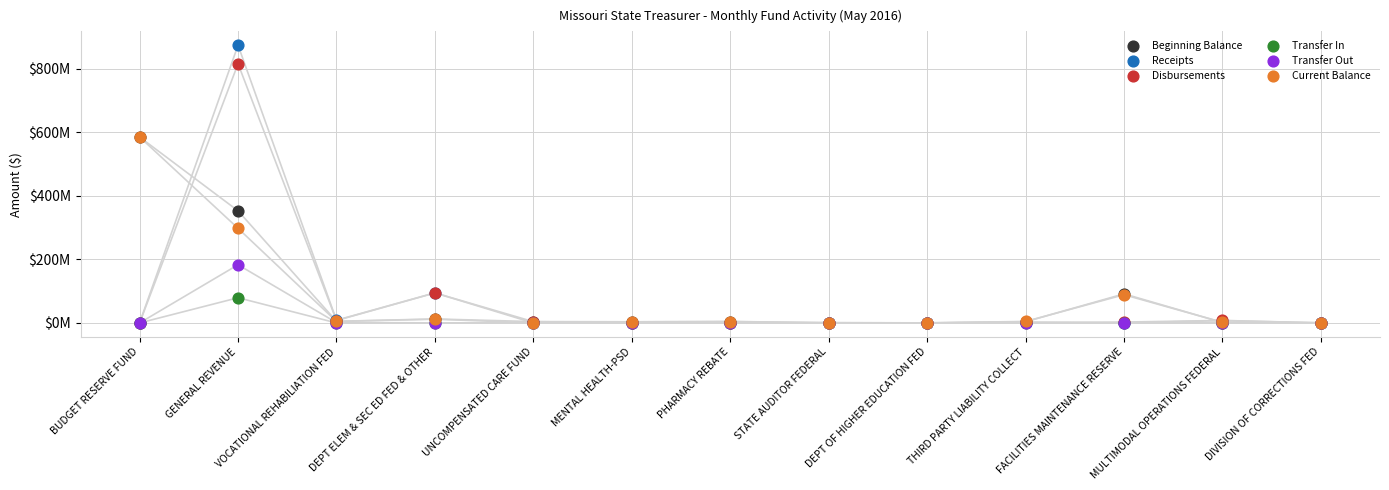

Which series reaches the maximum Y coordinate?

Receipts